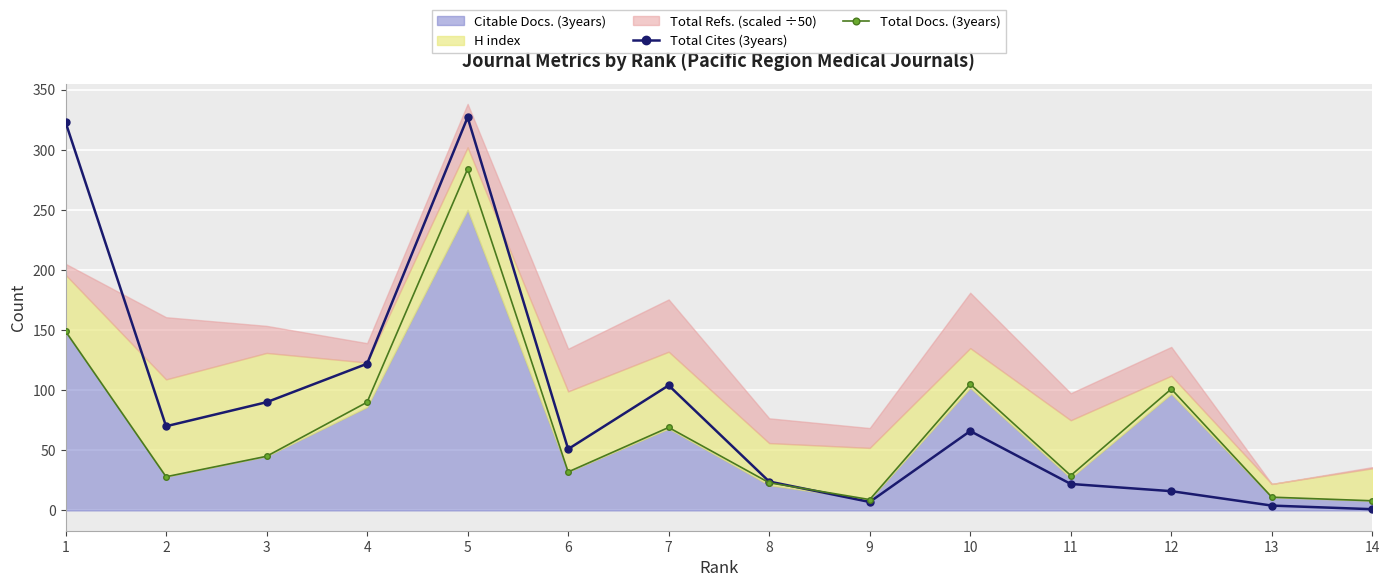

What is the spread (max minus min) of values at 6?

19